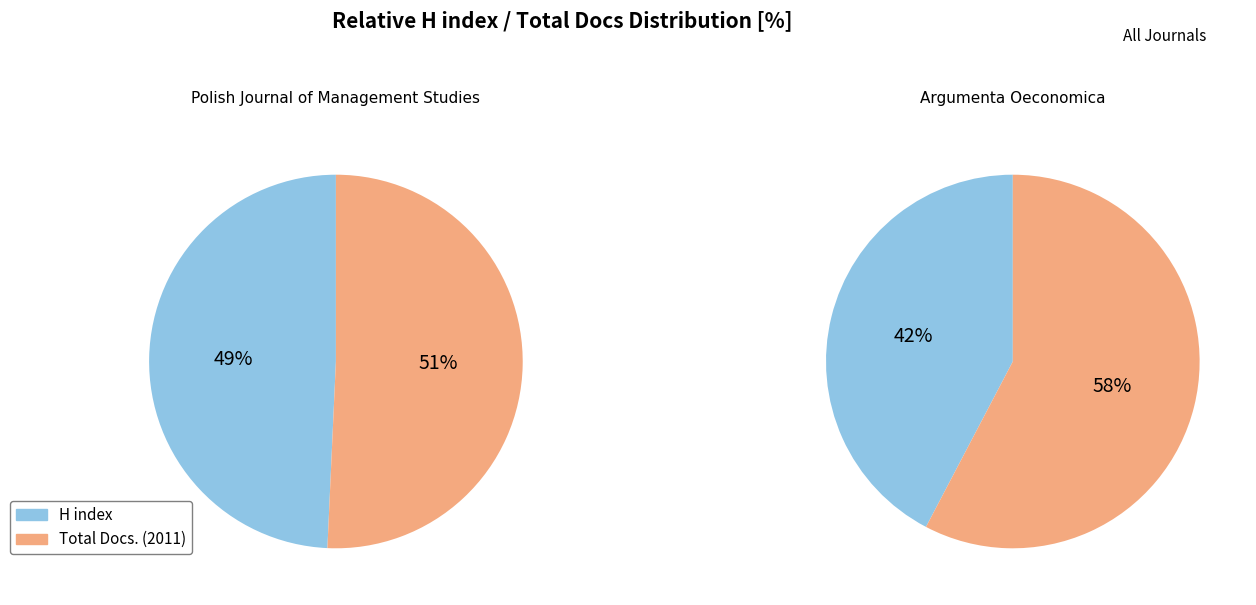

Is there a majority slice in this chart?

Yes